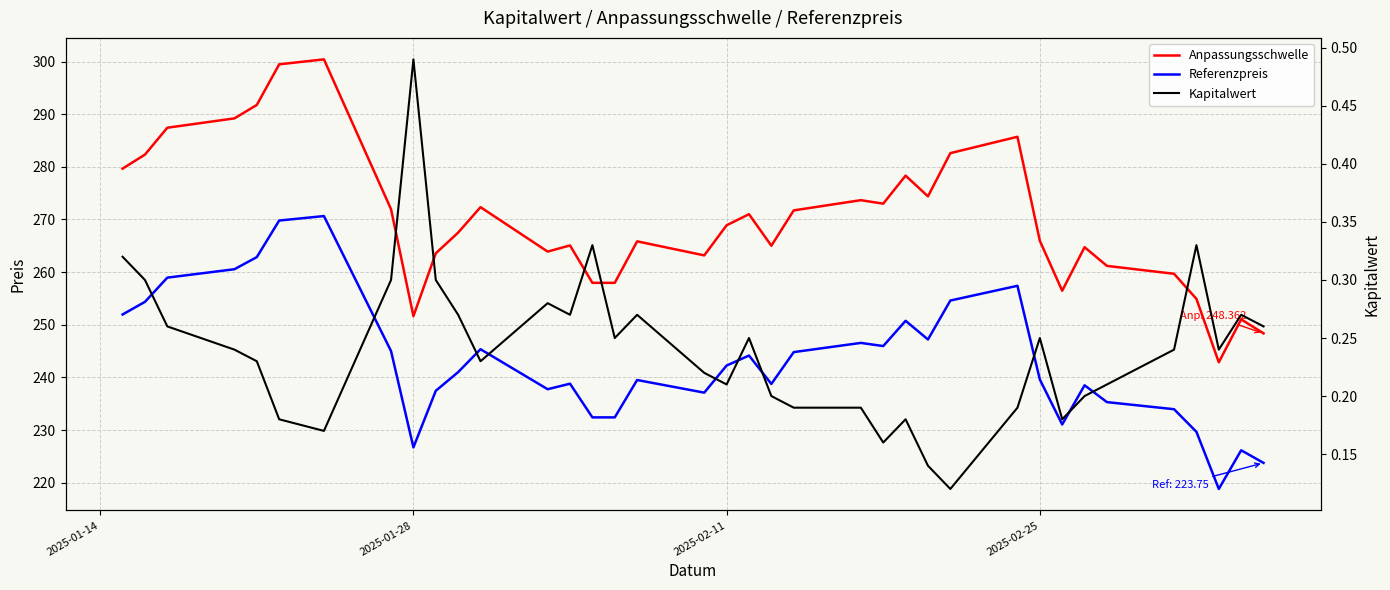

What are all the series names shown in the legend?

Anpassungsschwelle, Referenzpreis, Kapitalwert